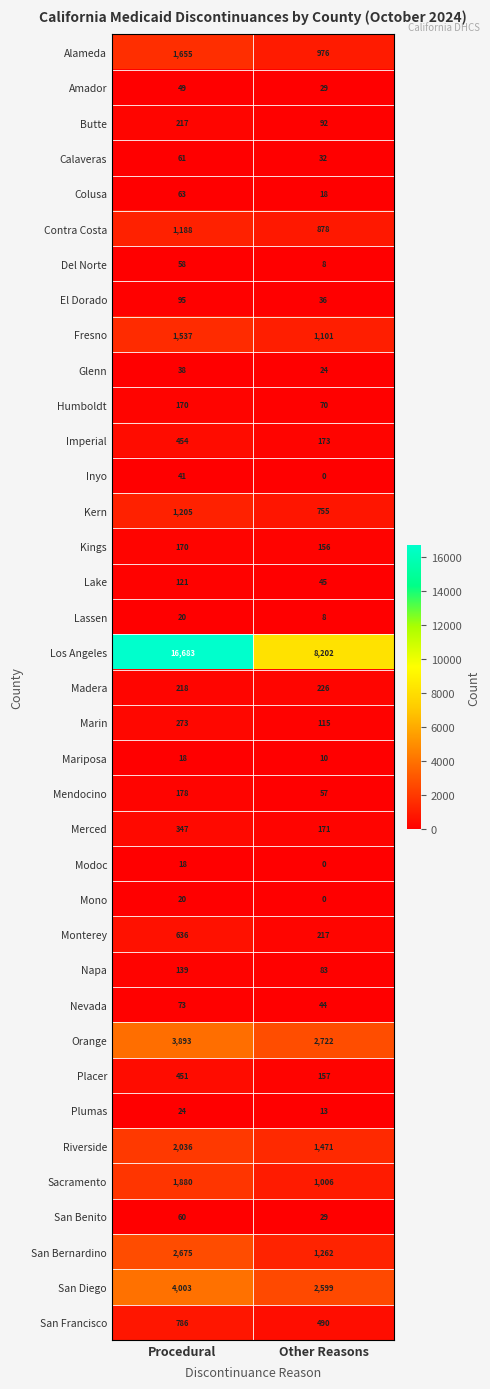

Where is Mendocino nearest to the value 117?

Other Reasons